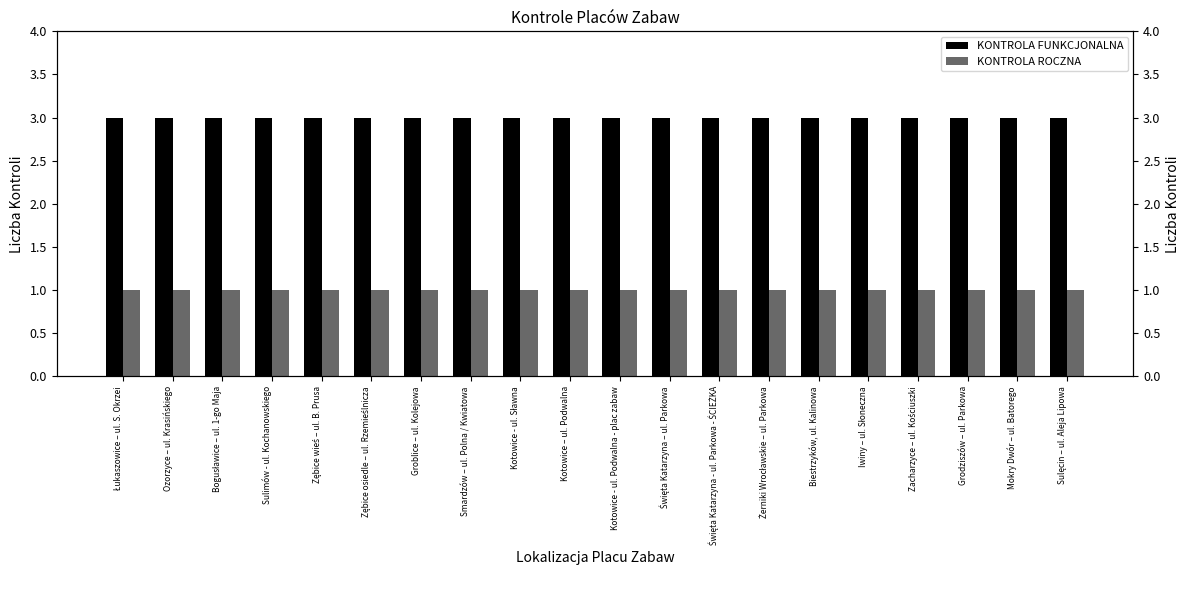

Which series has the largest total across all categories?

KONTROLA FUNKCJONALNA